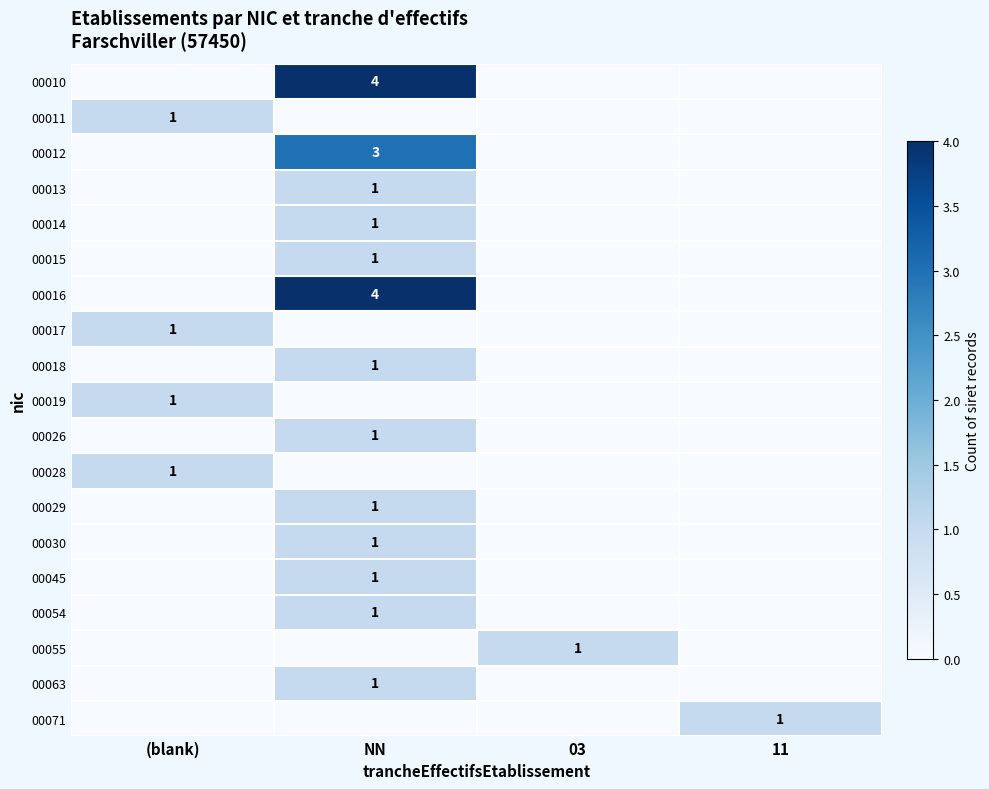

True or false: 00015 has a value of 1 at NN.

True